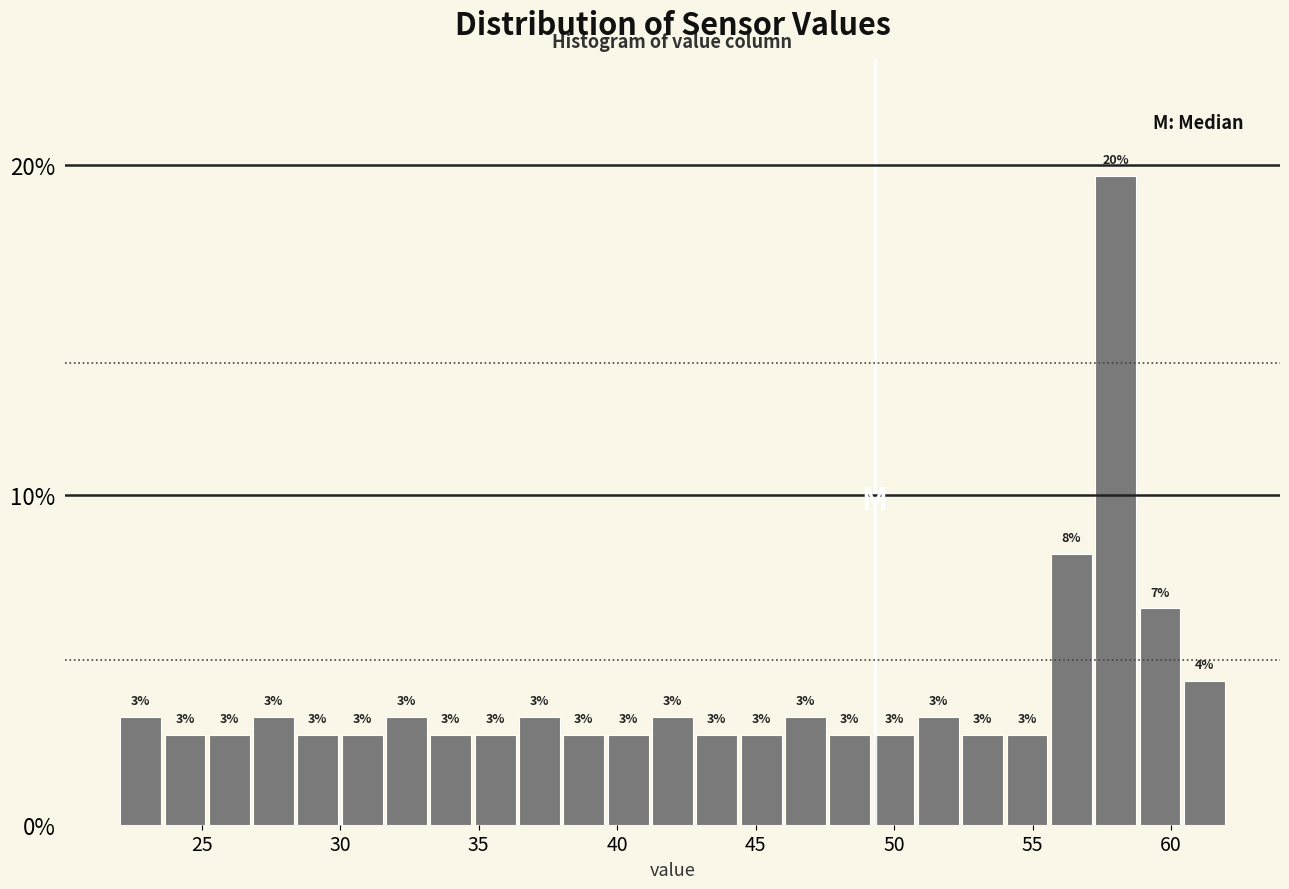

Around what value on the x-axis is the tallest bar? Give the approximate position of its centre, as read against the axis.

58.0